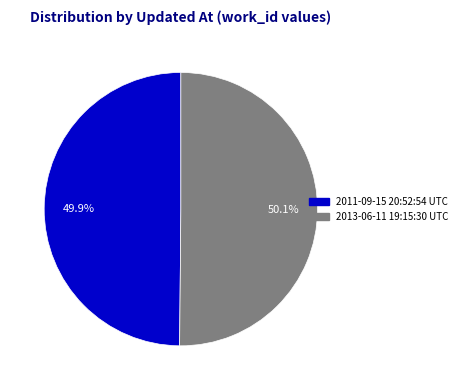

True or false: 2013-06-11 19:15:30 UTC accounts for 50% of the total.

True